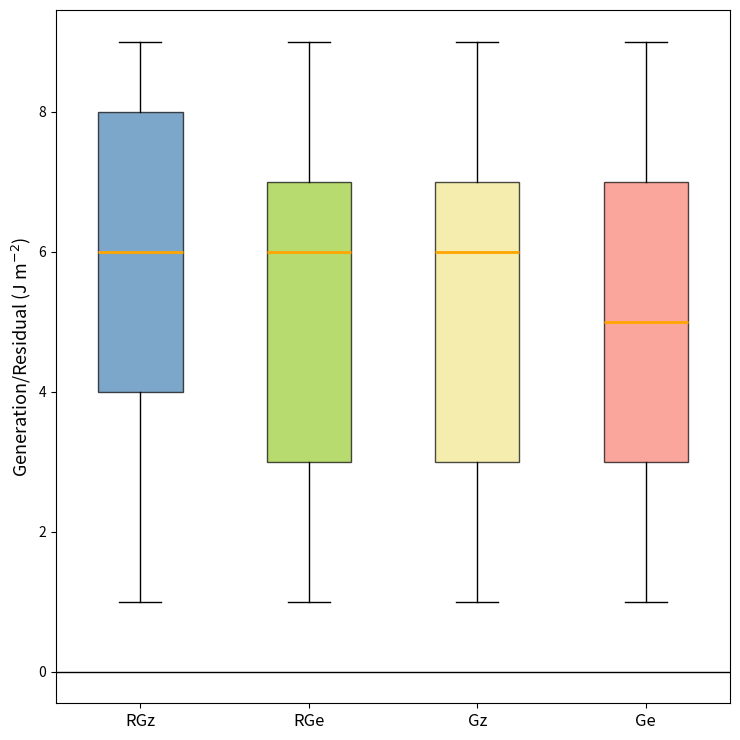

Reading left to right, read every box against the y-axis: the position of its median line, the range the box covers, and the ends of its whiskers. The values are not printed on the chart, so give them approximately, as read against the axis.

RGz: median 6, box 4 to 8, whiskers 1 to 9
RGe: median 6, box 3 to 7, whiskers 1 to 9
Gz: median 6, box 3 to 7, whiskers 1 to 9
Ge: median 5, box 3 to 7, whiskers 1 to 9